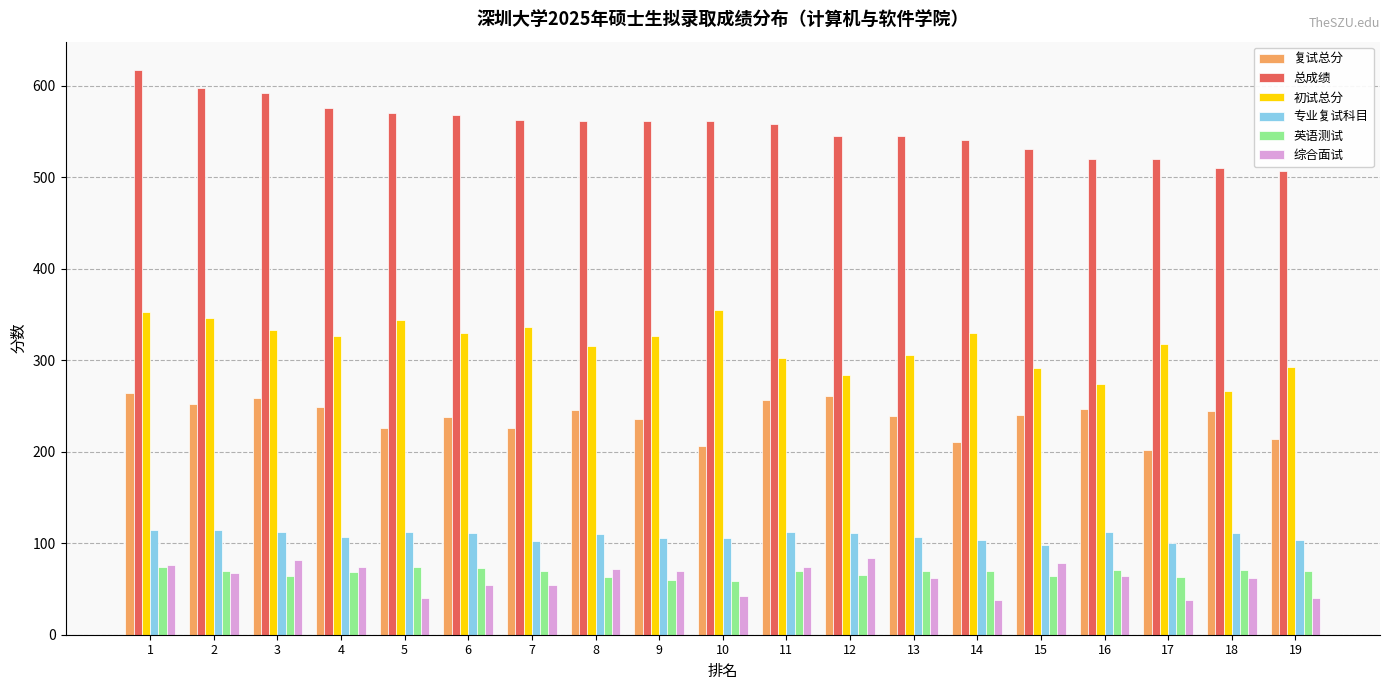

Which series has the widest spread of values?

总成绩